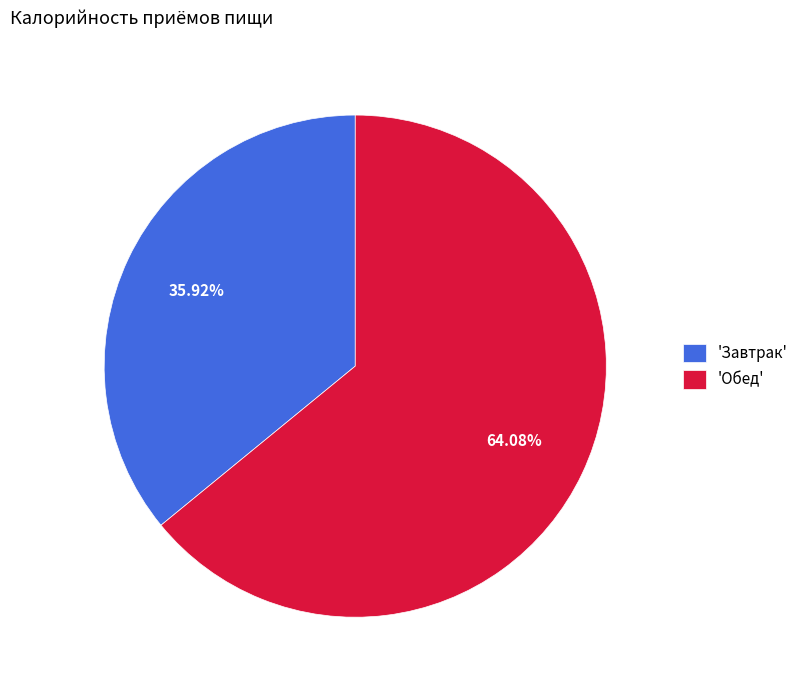

Do 'Обед' and 'Завтрак' together represent more than half of the pie?

Yes